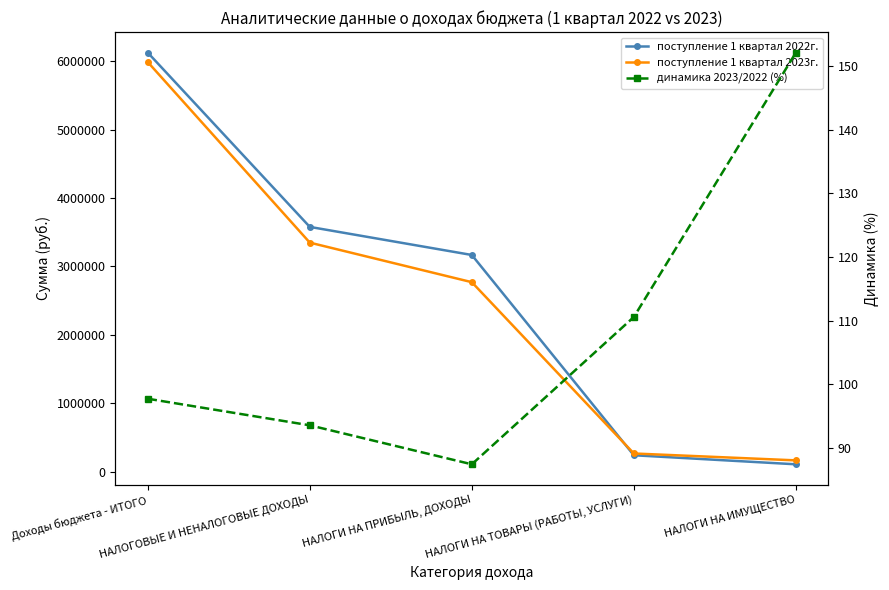

Does the chart have visible grid lines?

No